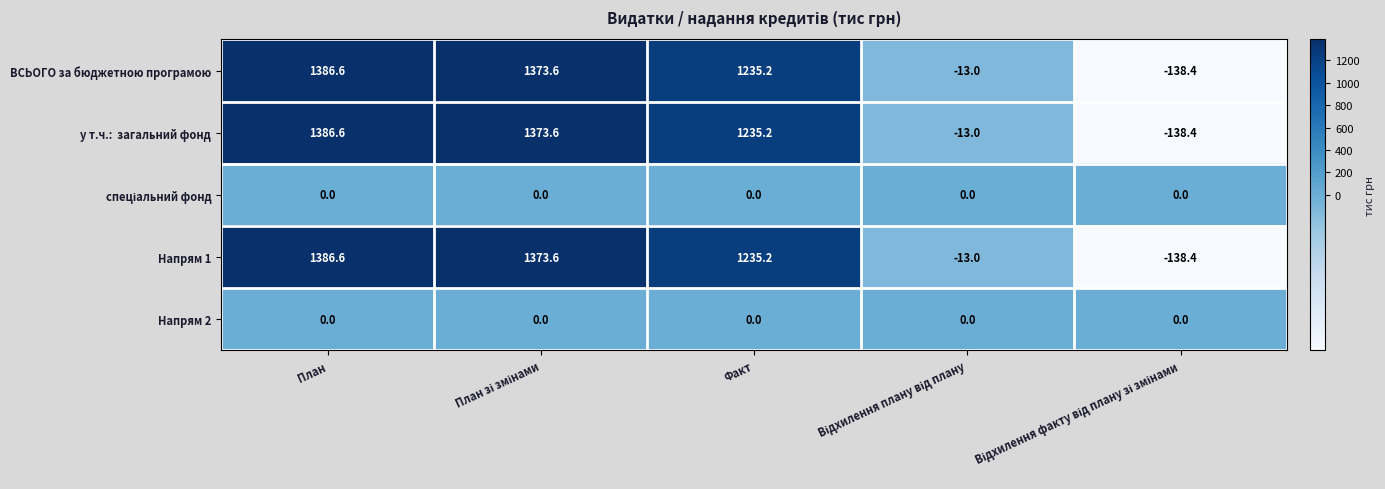

At which category is the sum across all series the highest?

План